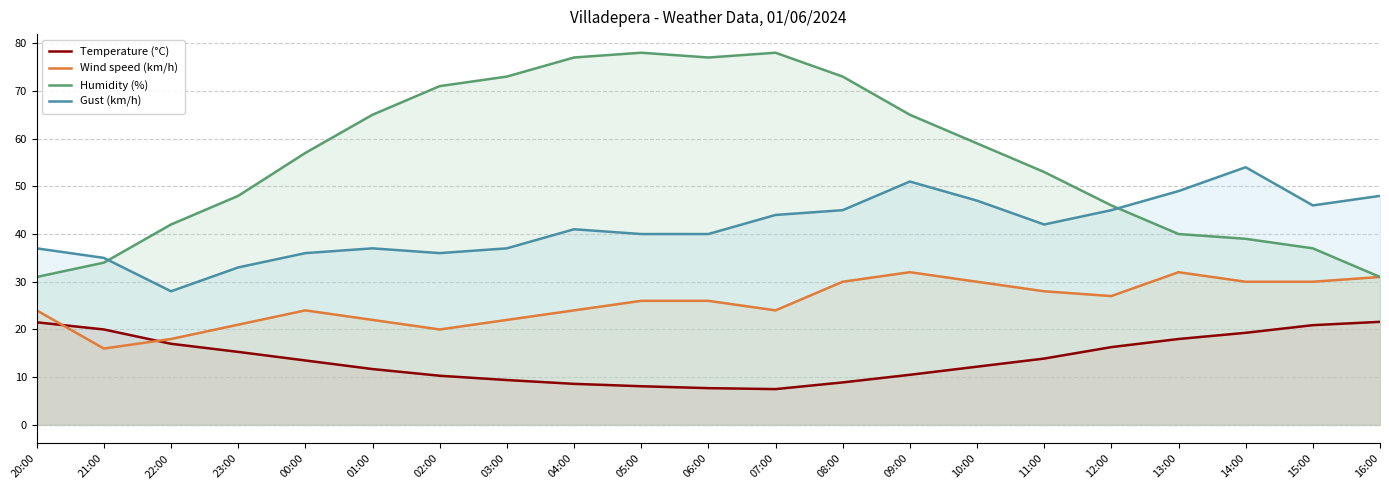

Between 05:00 and 07:00, which series saw the biggest shift?

Gust (km/h)